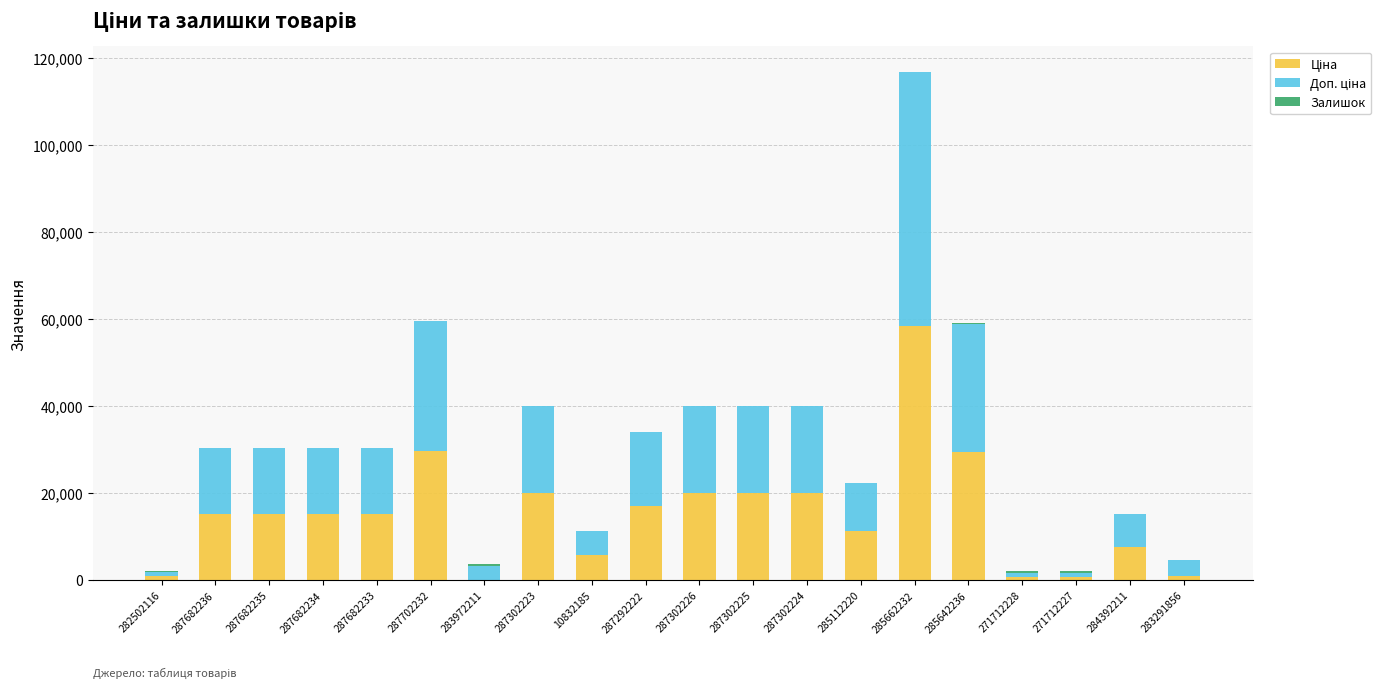

How many series are shown in this chart?

3